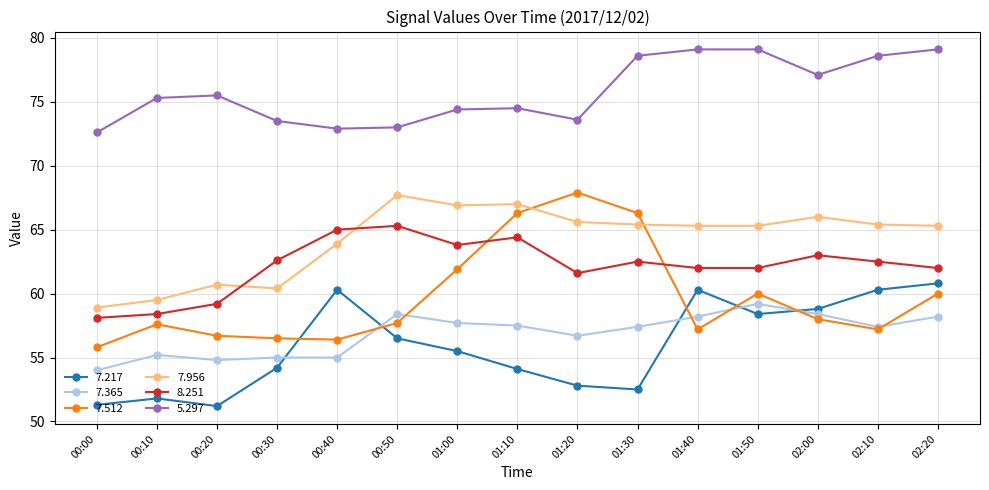

Which series changed the most between 01:10 and 02:00?

7.512